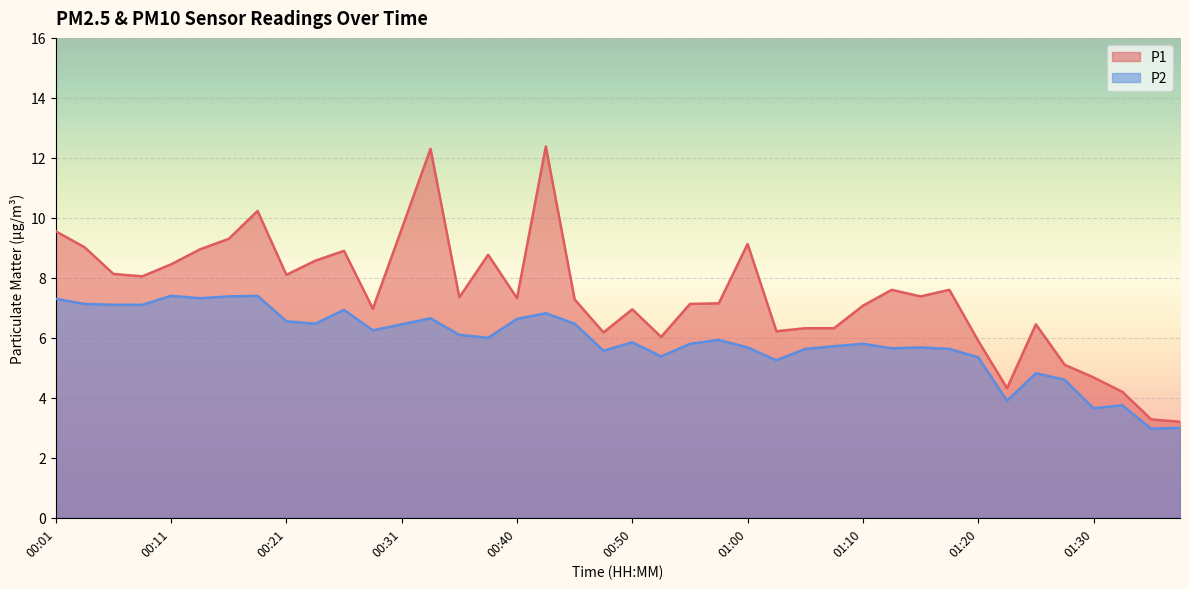

Which category has the highest value in the P1 series?

00:43